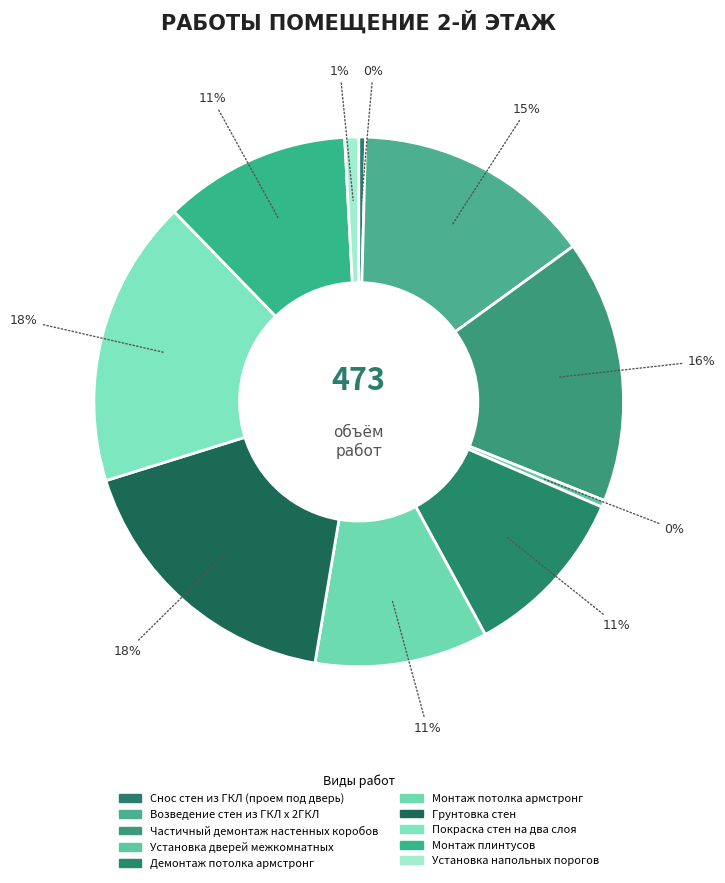

To the nearest percent, what is the combined percentage of Монтаж плинтусов and Возведение стен из ГКЛ x 2ГКЛ?

26%